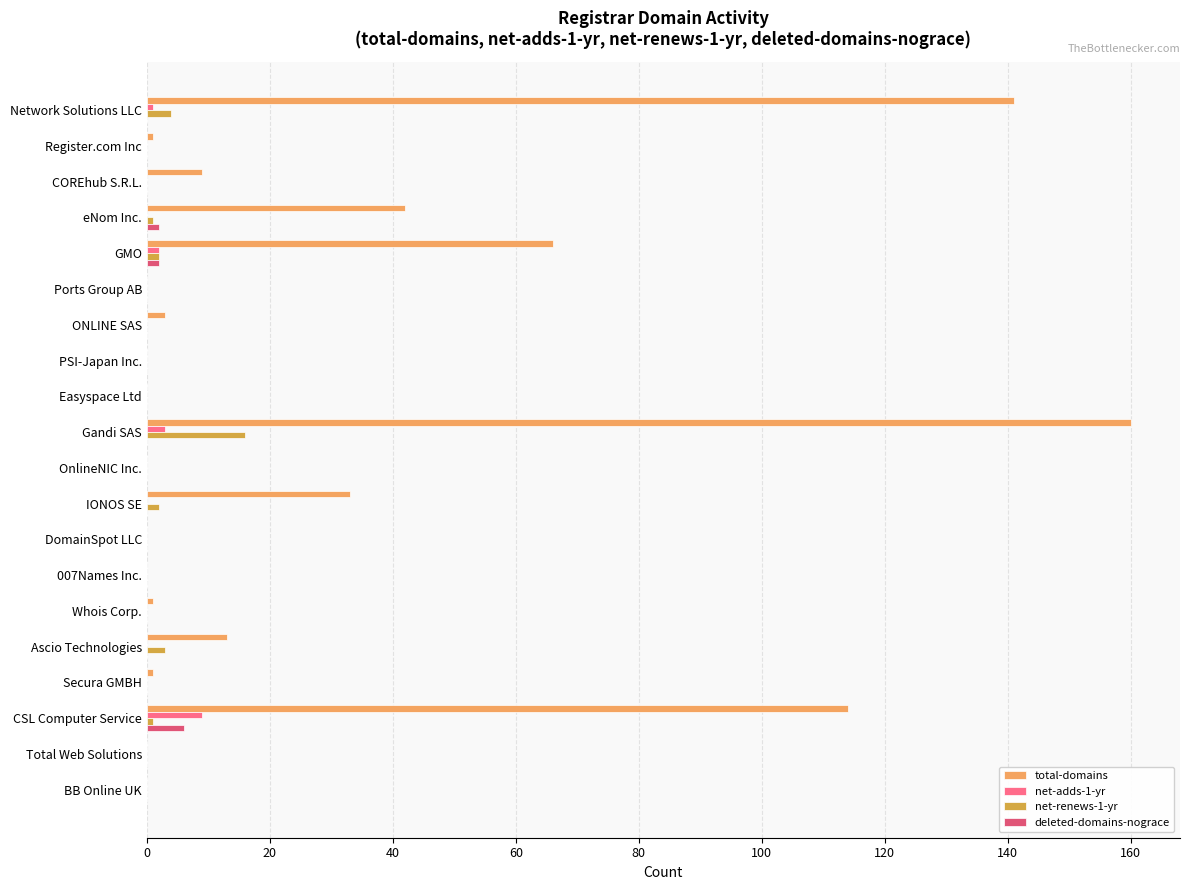

At which category is the sum across all series the highest?

Gandi SAS